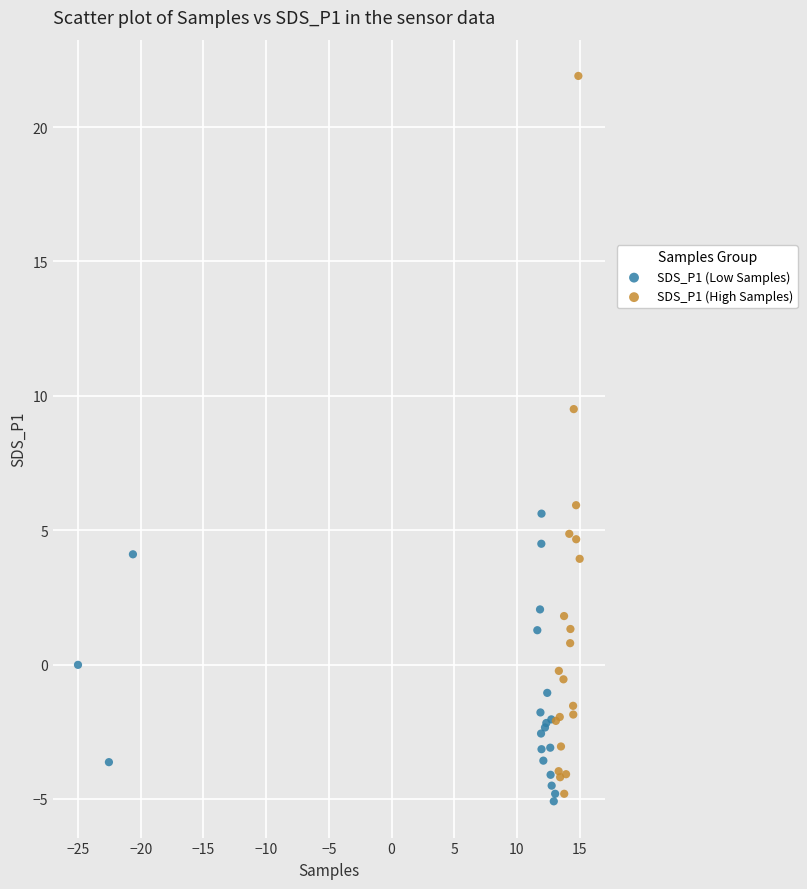

Which series reaches the maximum Y coordinate?

SDS_P1 (High Samples)